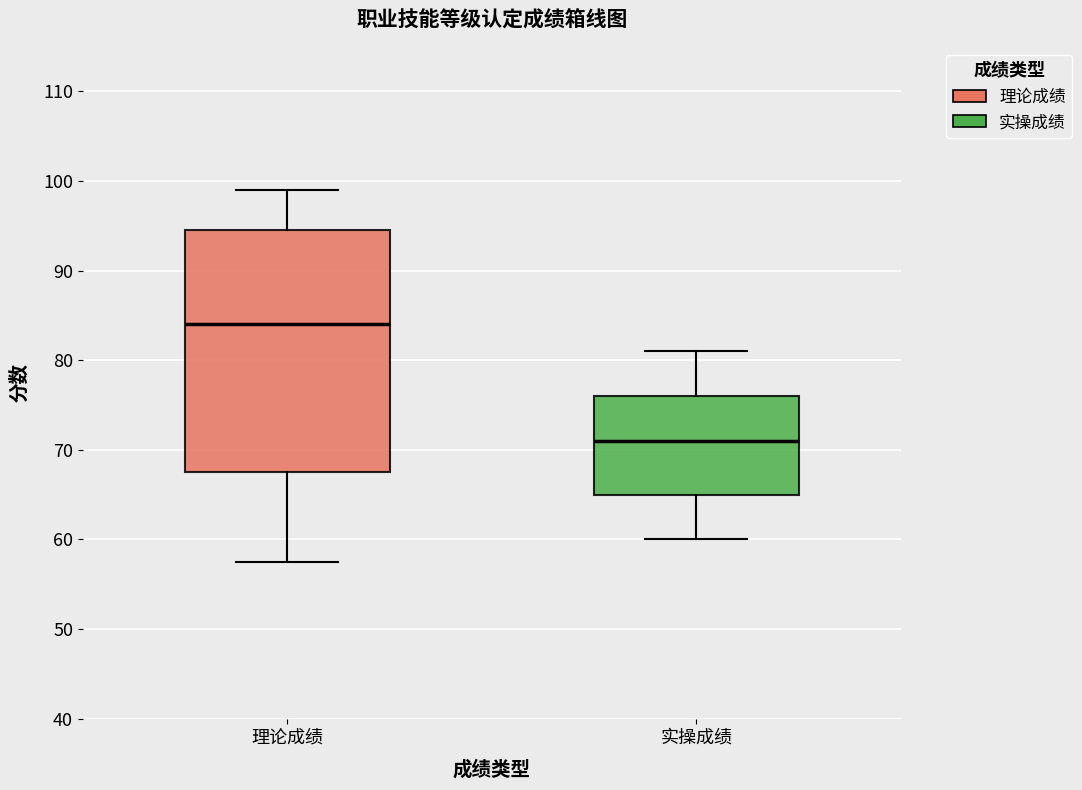

Reading left to right, transcribe this box plot: for each box, give where its median line is, the range the box spans, and where its two whiskers end, as read against the y-axis. The values are not printed on the chart, so give them approximately, as read against the axis.

理论成绩: median 84, box 68 to 95, whiskers 58 to 99
实操成绩: median 71, box 65 to 76, whiskers 60 to 81